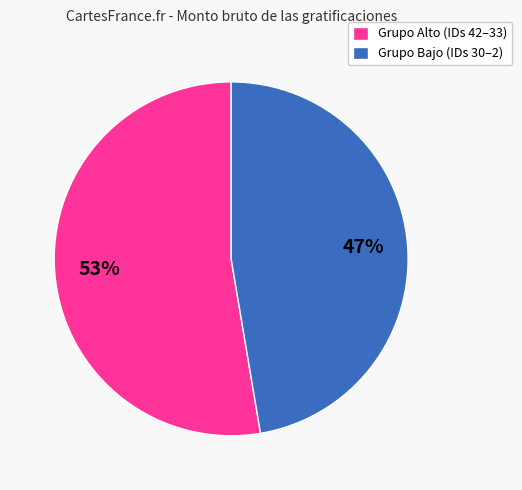

To the nearest percent, what portion does Grupo Alto (IDs 42–33) represent?

53%